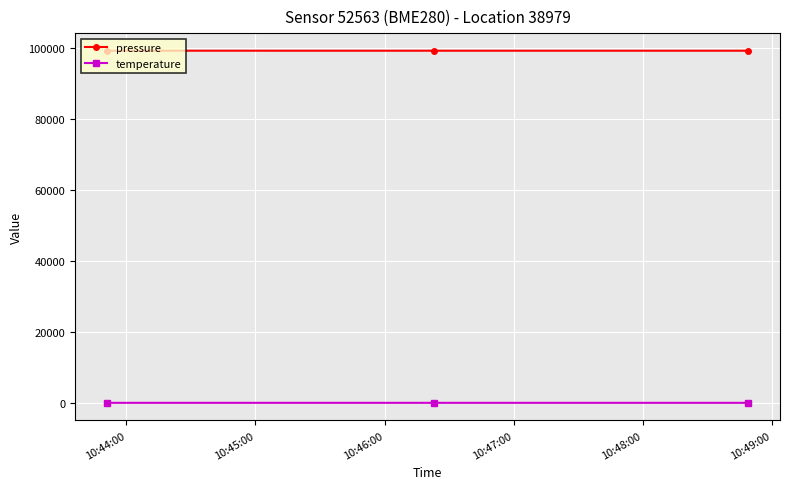

Which series has the largest total across all categories?

pressure